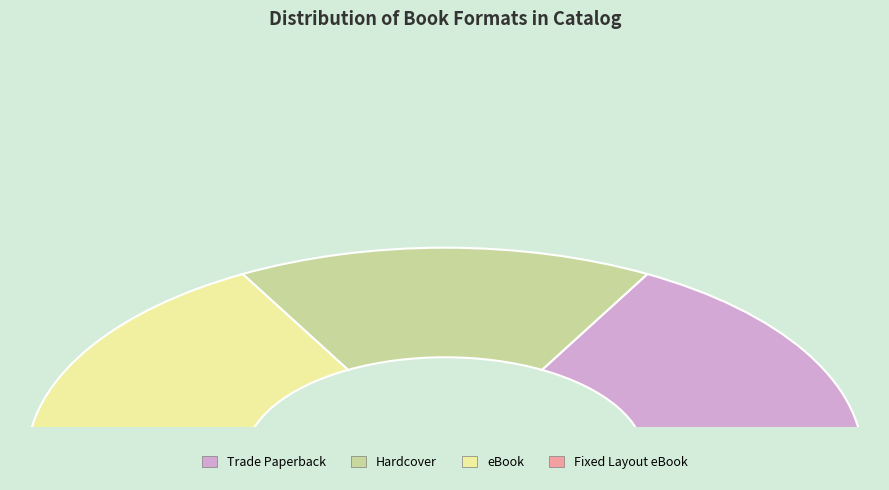

The Fixed Layout eBook slice represents 13% of the pie. True or false?

False